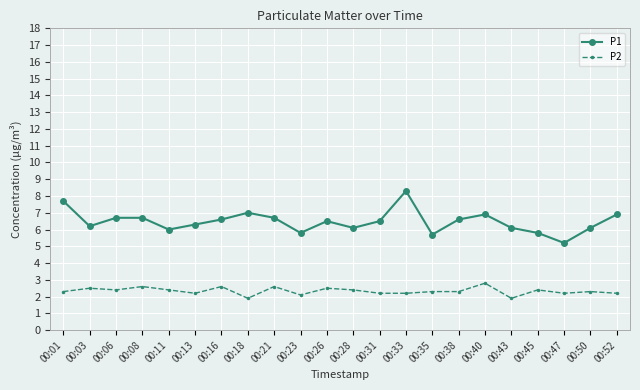

True or false: P2 and P1 cross at least once.

False